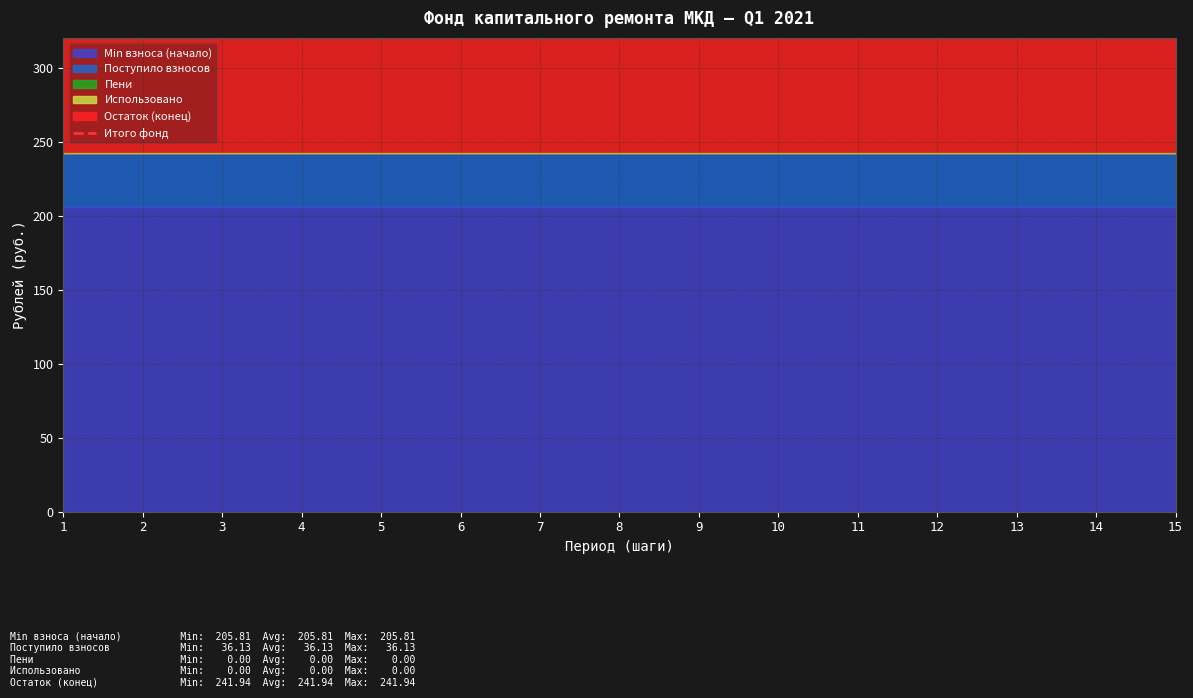

Rank the categories by Min взноса (начало) value from lowest to highest.

1, 2, 3, 4, 5, 6, 7, 8, 9, 10, 11, 12, 13, 14, 15